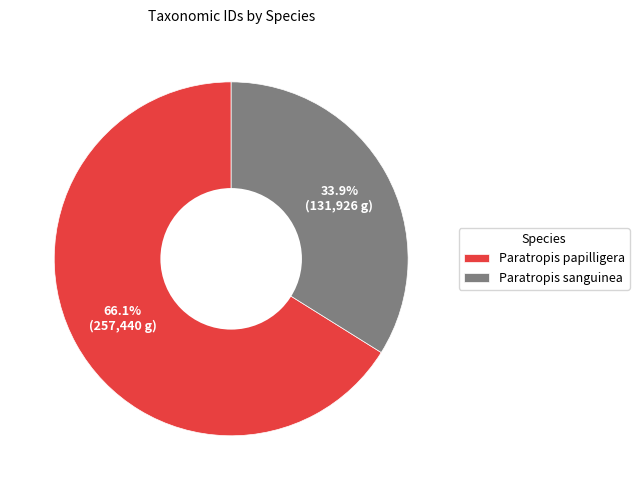

Is it true that Paratropis sanguinea is 28% of the pie?

False